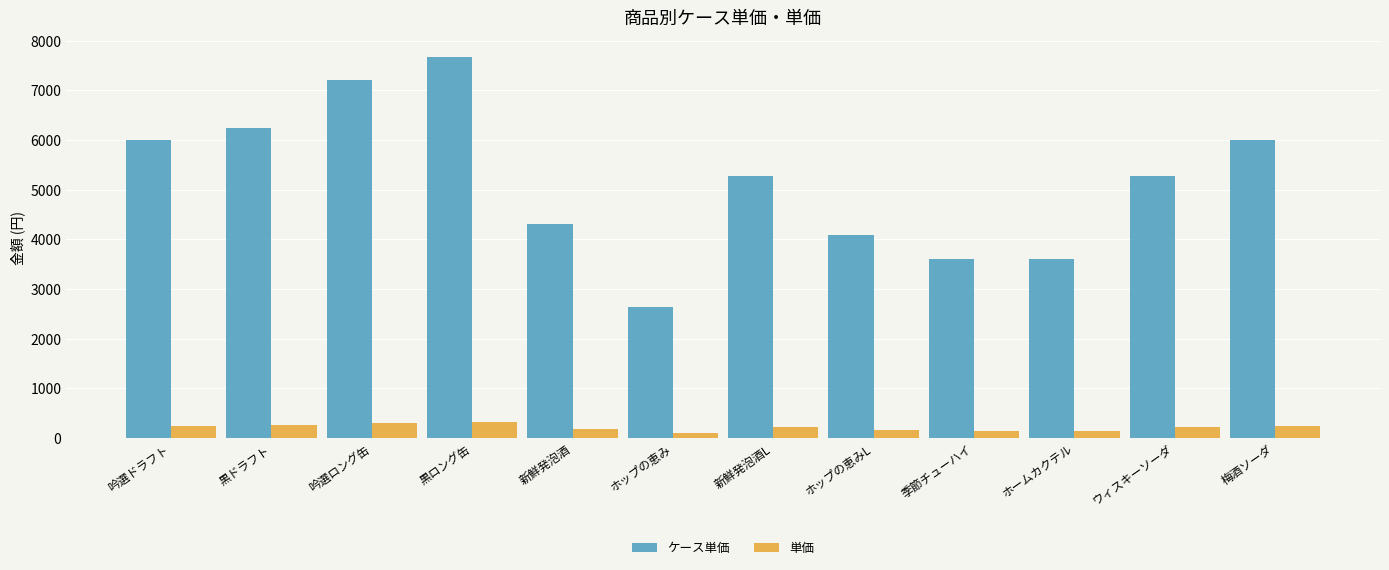

What is the difference between the 単価 values at 新鮮発泡酒 and 黒ドラフト?

80